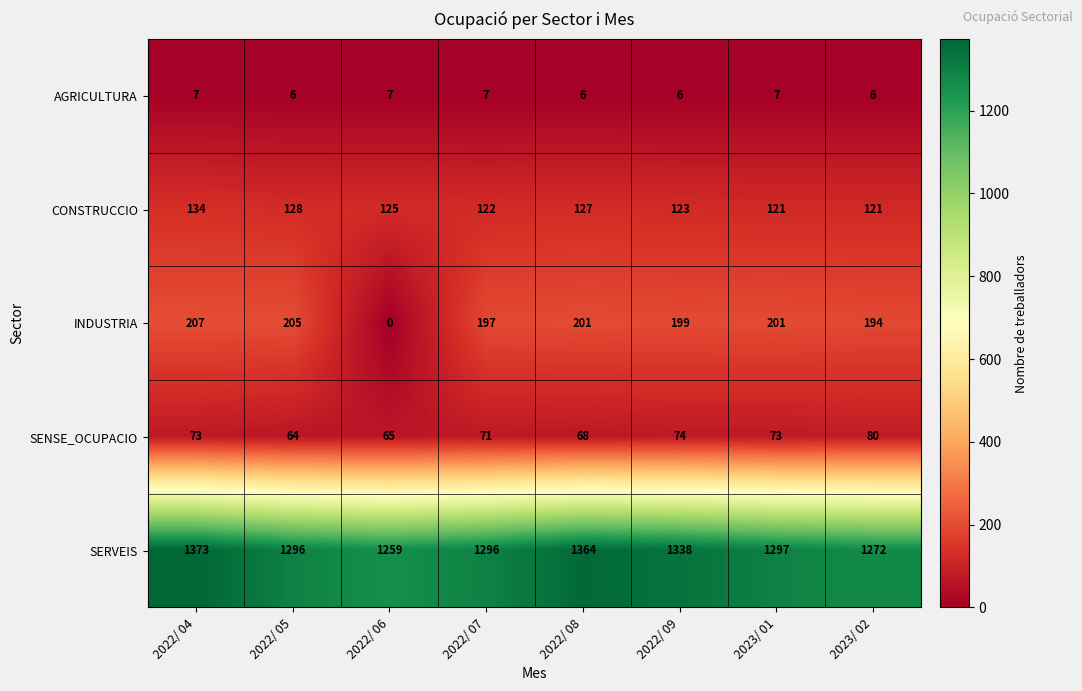

What is the sum of all AGRICULTURA values?

52